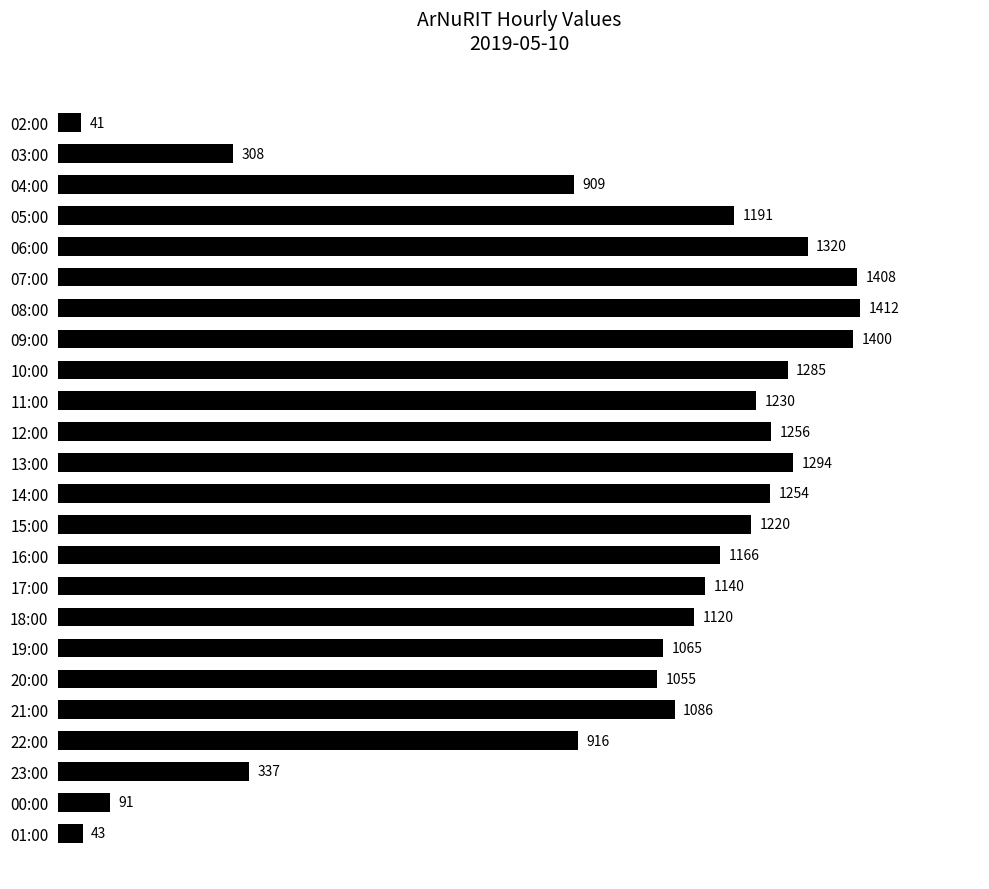

Is it true that the value at 05:00 is 465?

False